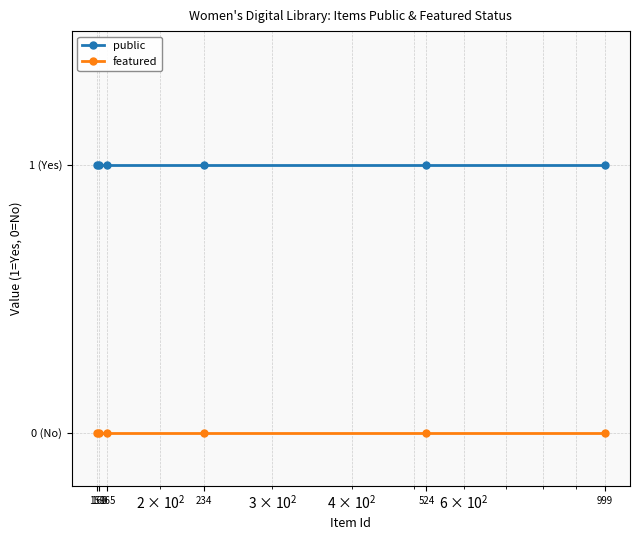

Reading left to right, transcribe all the data shown in this chart.

public: 159=1	160=1	165=1	234=1	524=1	999=1
featured: 159=0	160=0	165=0	234=0	524=0	999=0